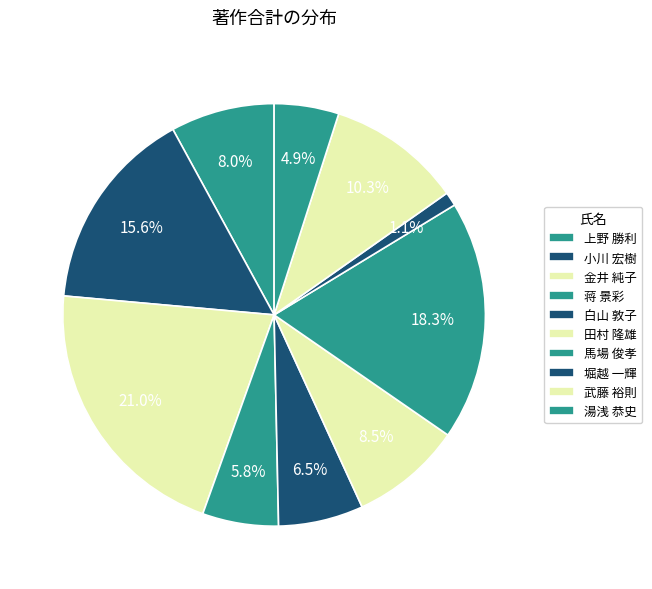

Is it true that 田村 隆雄 is 9% of the pie?

True